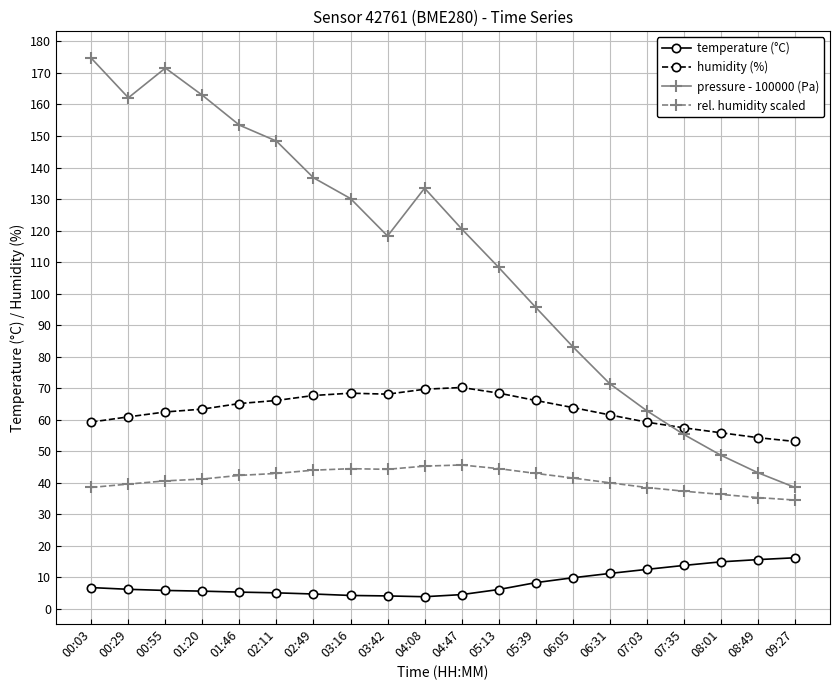

What is the label of the 11th point from the left?

04:47